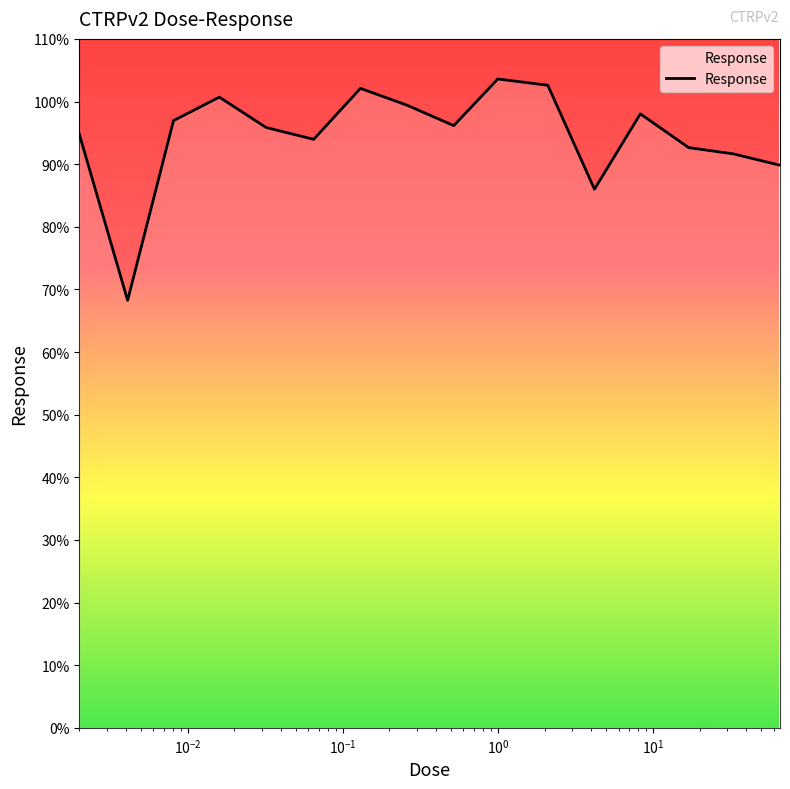

True or false: the data has more than 0 interior local peaks.

True